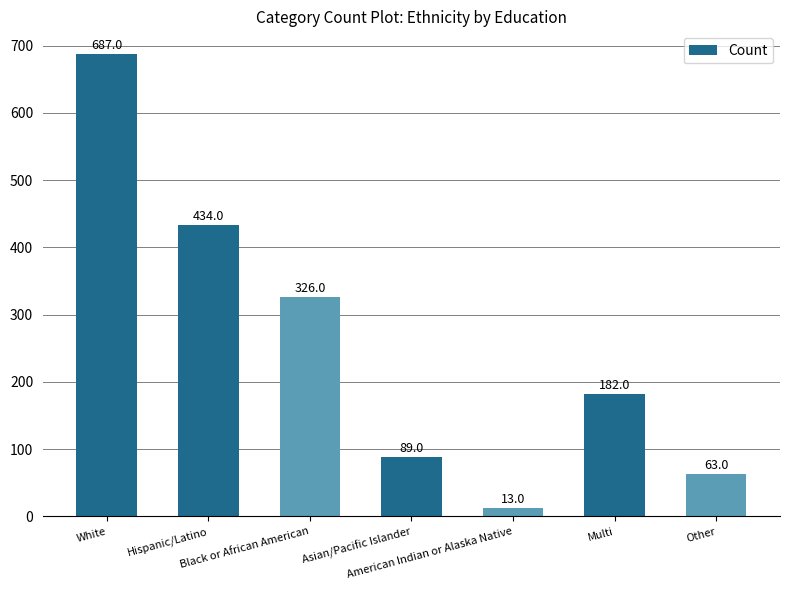

Reading right to left, what are all the values shown in this chart?

Other=63	Multi=182	American Indian or Alaska Native=13	Asian/Pacific Islander=89	Black or African American=326	Hispanic/Latino=434	White=687